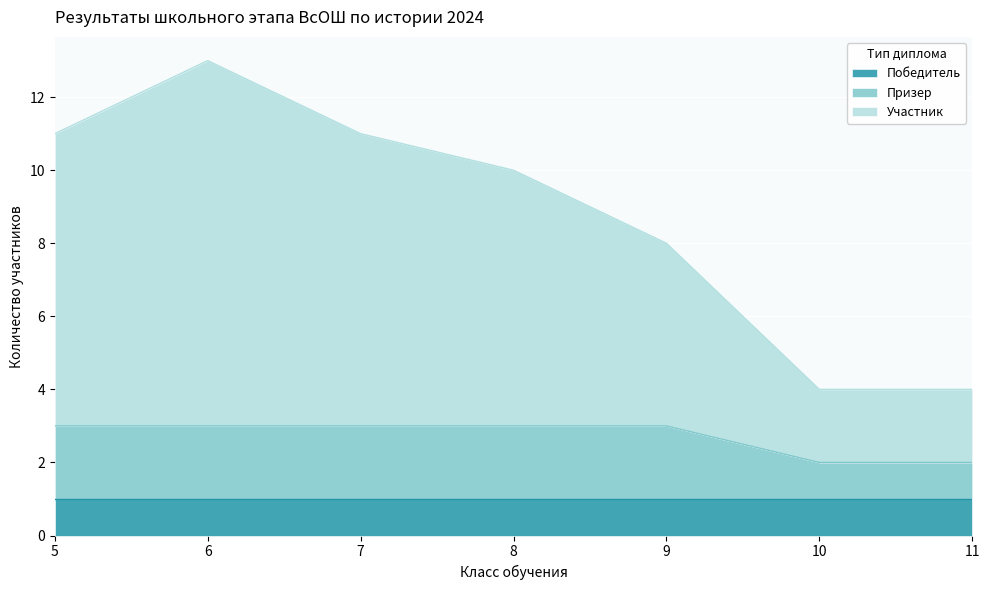

The value of Победитель at 6 is 1. True or false?

True